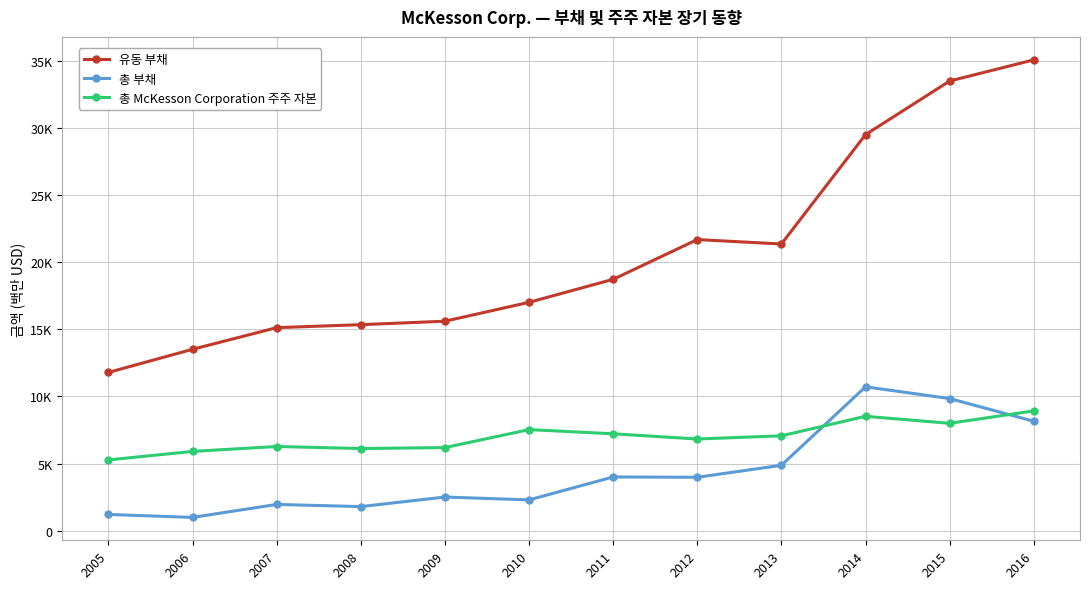

Does the chart display data point markers on the line(s)?

Yes